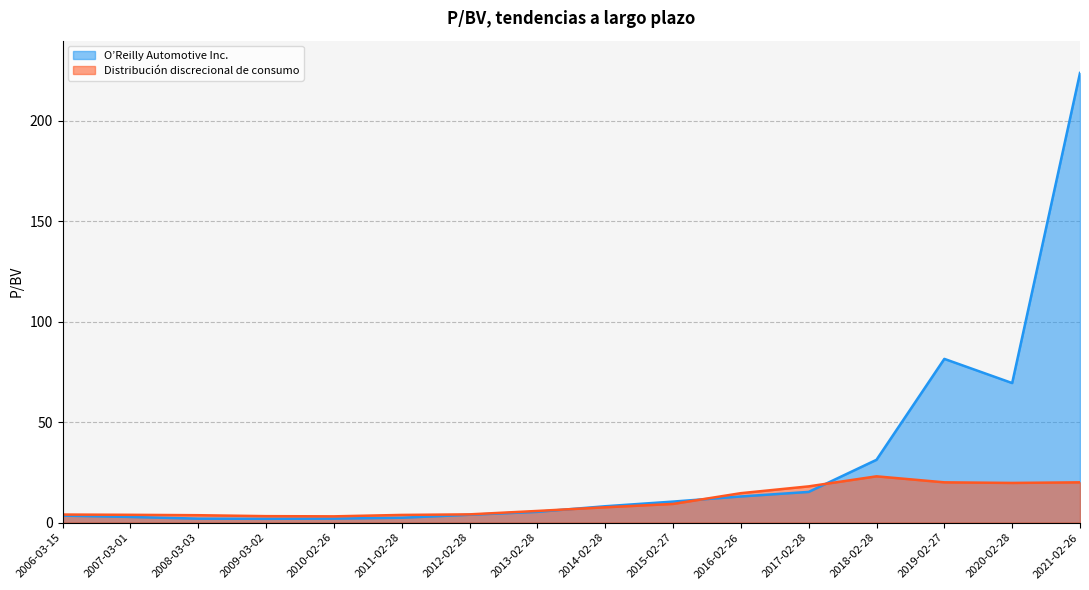

Which series has the widest spread of values?

O’Reilly Automotive Inc.